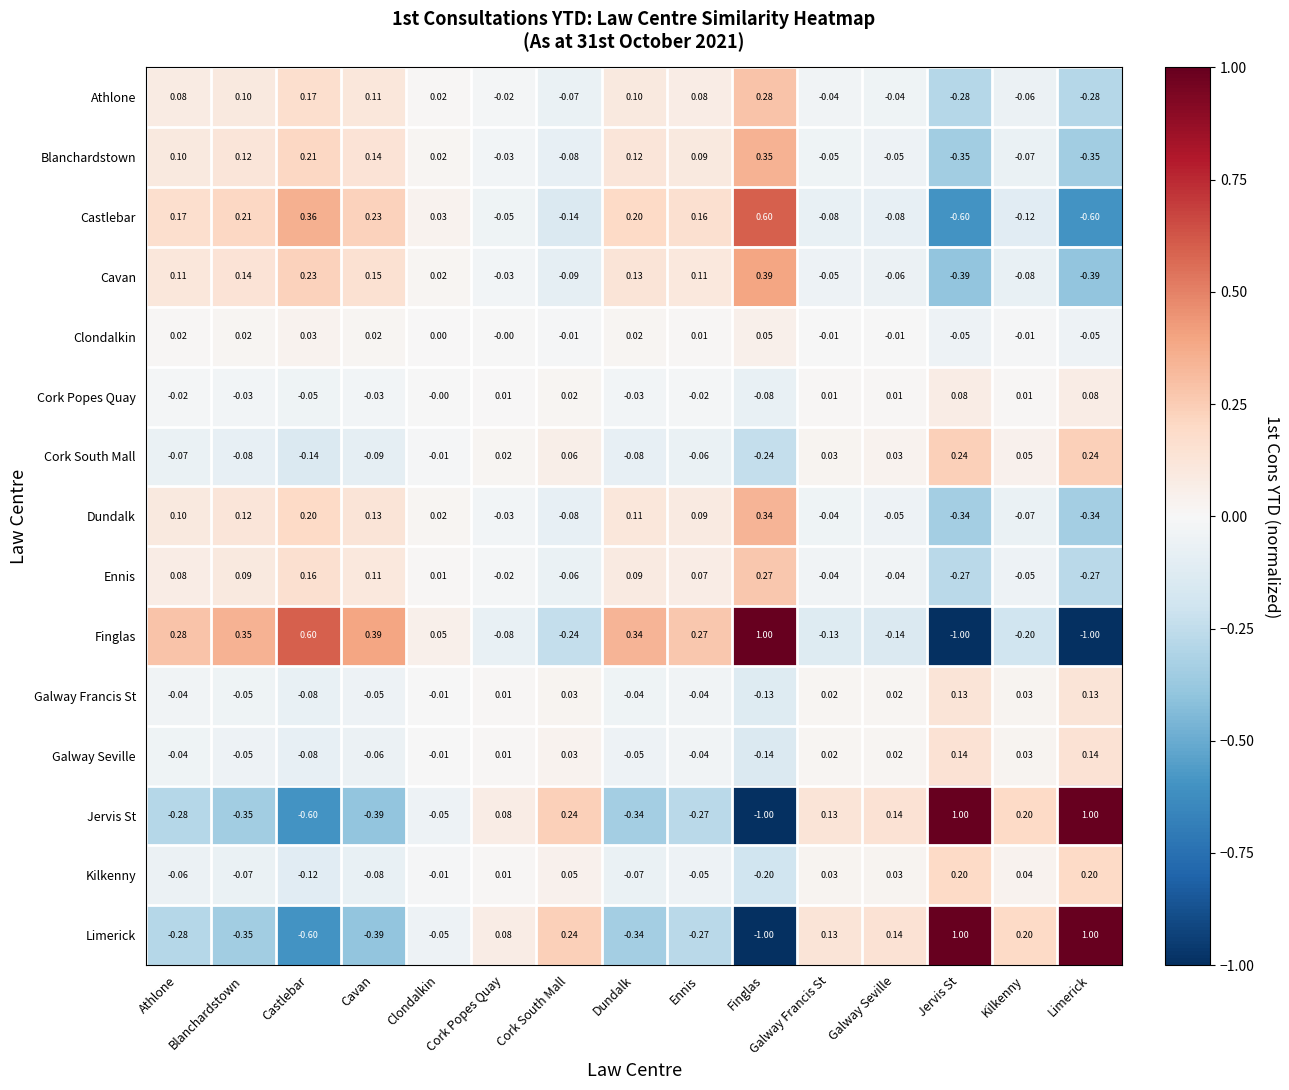

Which category has the highest value in the Blanchardstown series?

Finglas